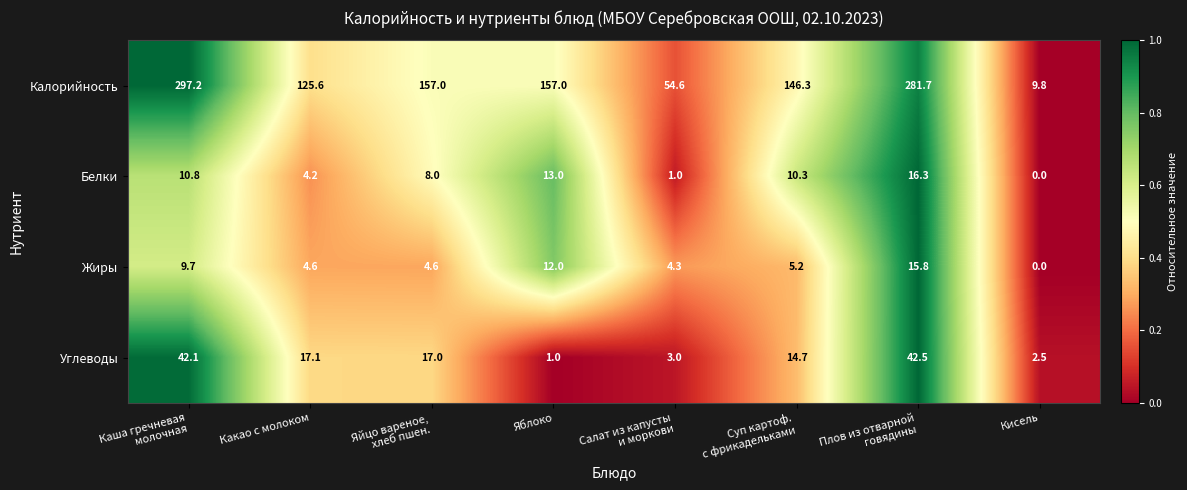

Which series has the largest total across all categories?

Калорийность